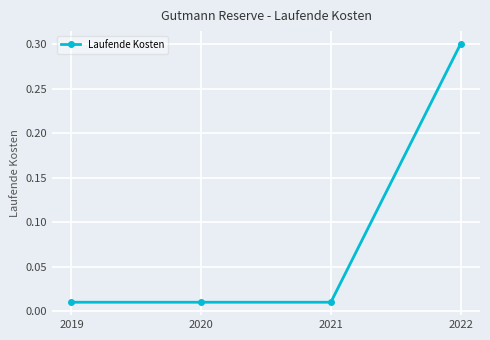

Is it true that the value at 2022 is 0.2?

False